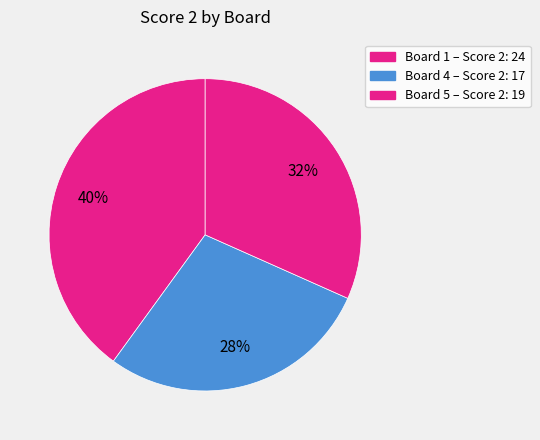

How many slices are in this pie chart?

3